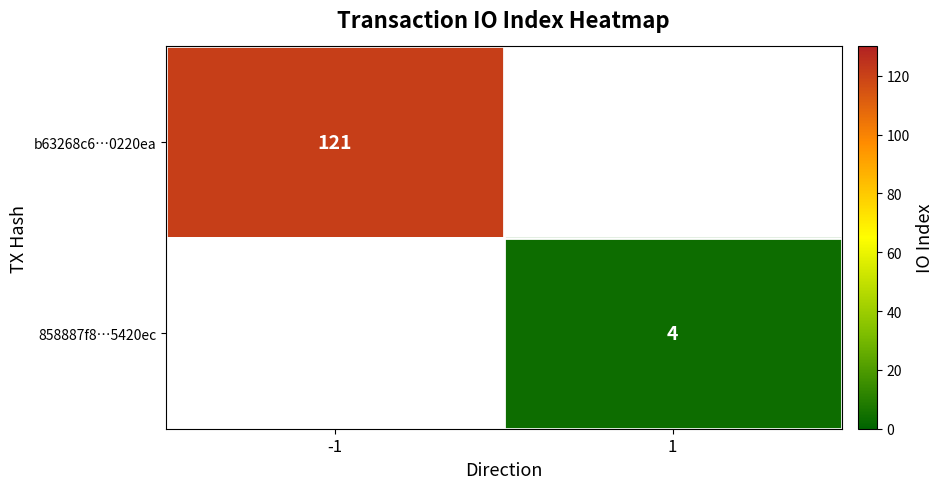

At 1, list the series in order from largest to smallest.

b63268c6…0220ea, 858887f8…5420ec